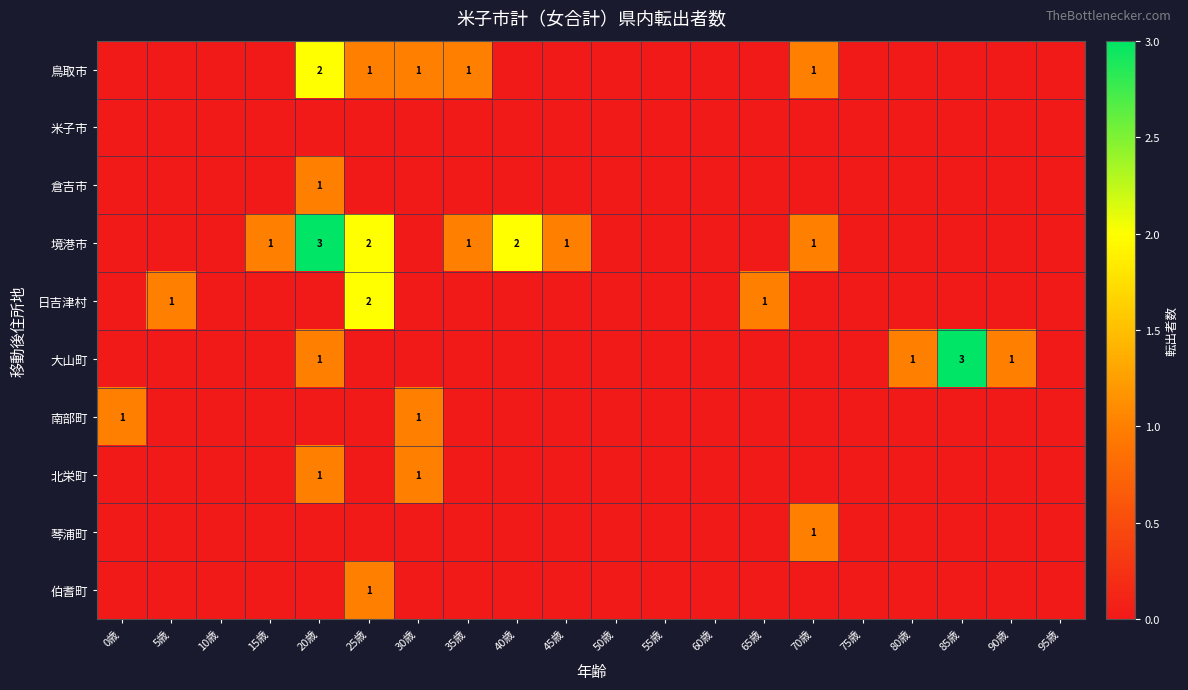

What is the greatest value displayed?

3